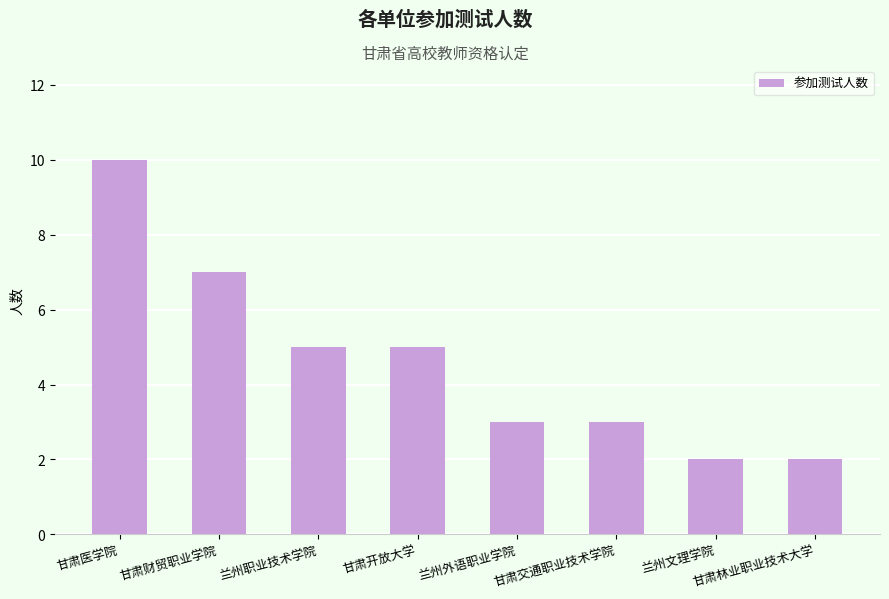

What is the value of the 5th bar from the left?

3